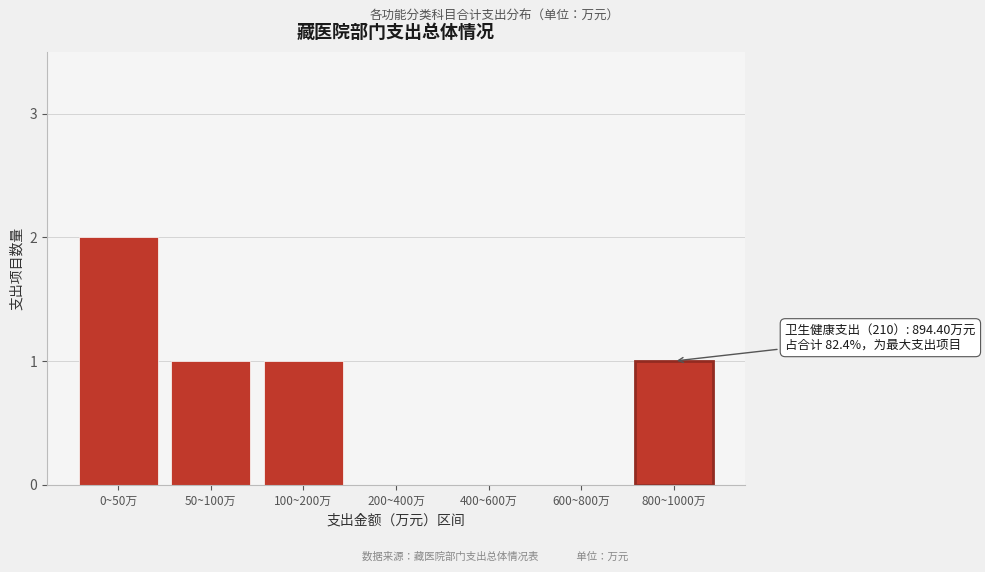

Reading right to left, what are all the values shown in this chart?

800~1000万=1	600~800万=0	400~600万=0	200~400万=0	100~200万=1	50~100万=1	0~50万=2